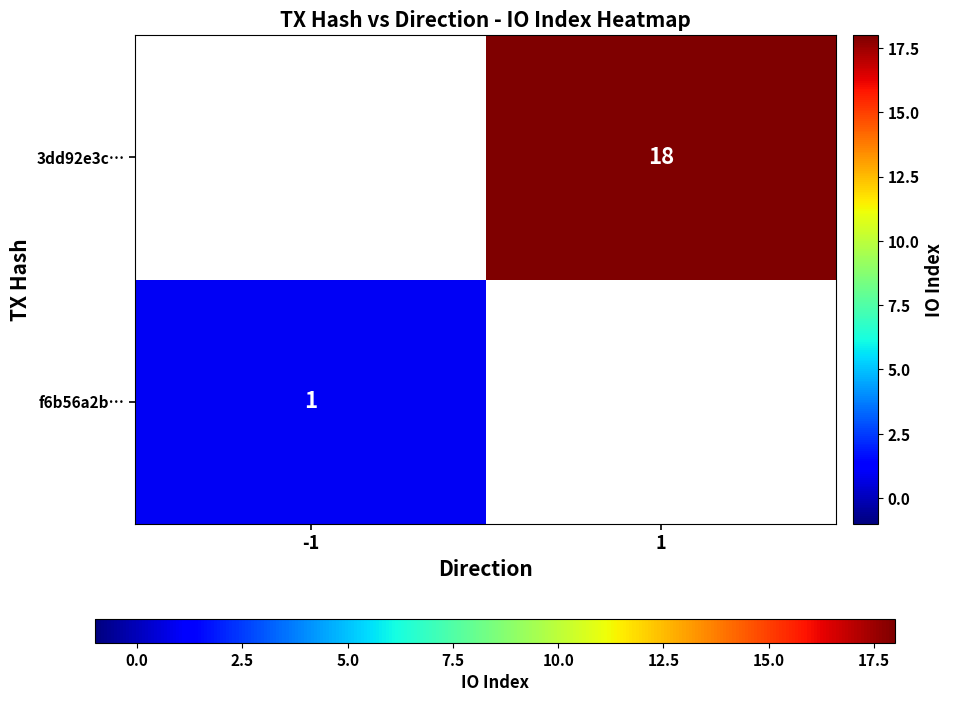

At how many categories does at least one series exceed 12?

1